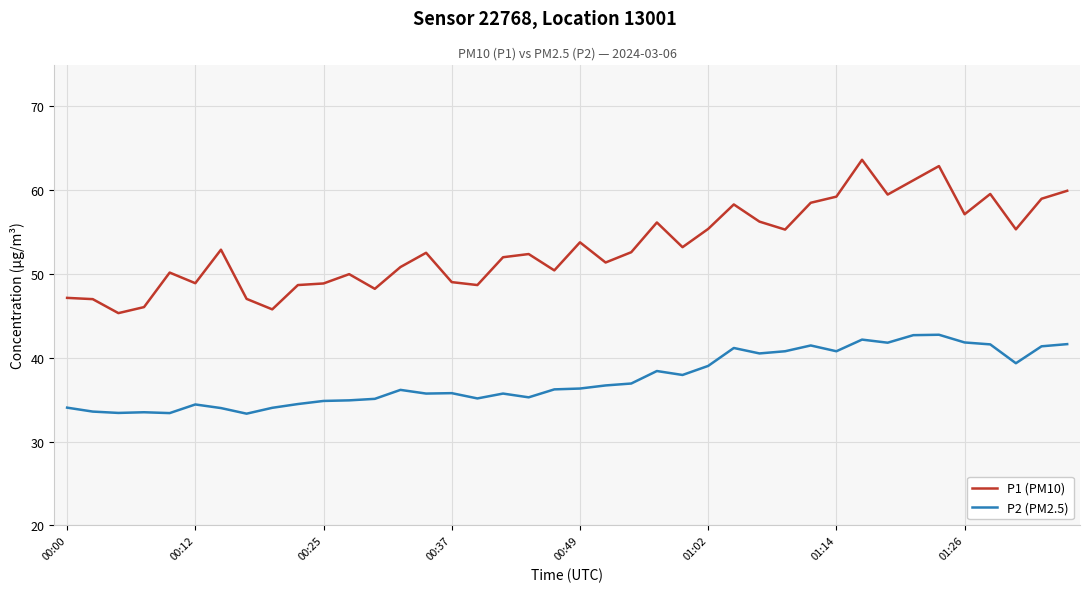

True or false: P2 (PM2.5) and P1 (PM10) intersect in this chart.

False